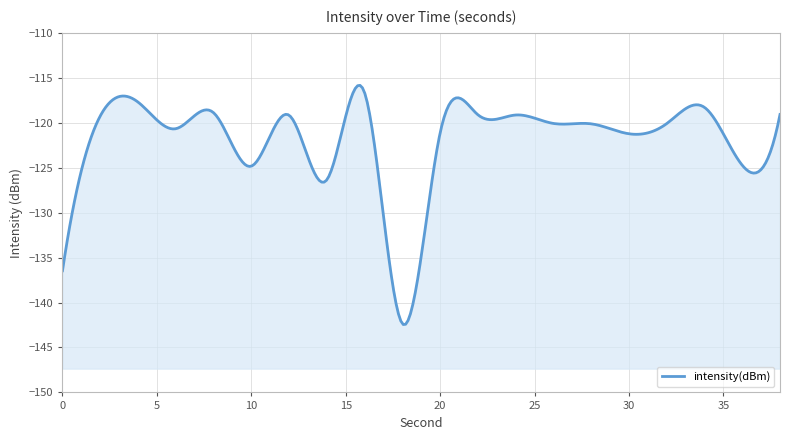

How many distinct data groups are displayed?

1